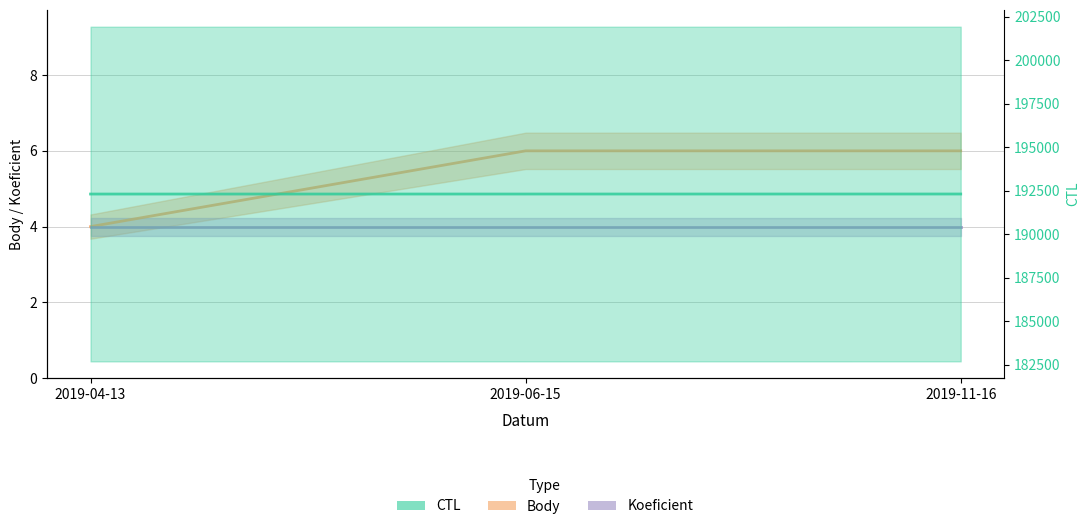

What is the difference between the highest and lowest values at 2019-11-16?

192299